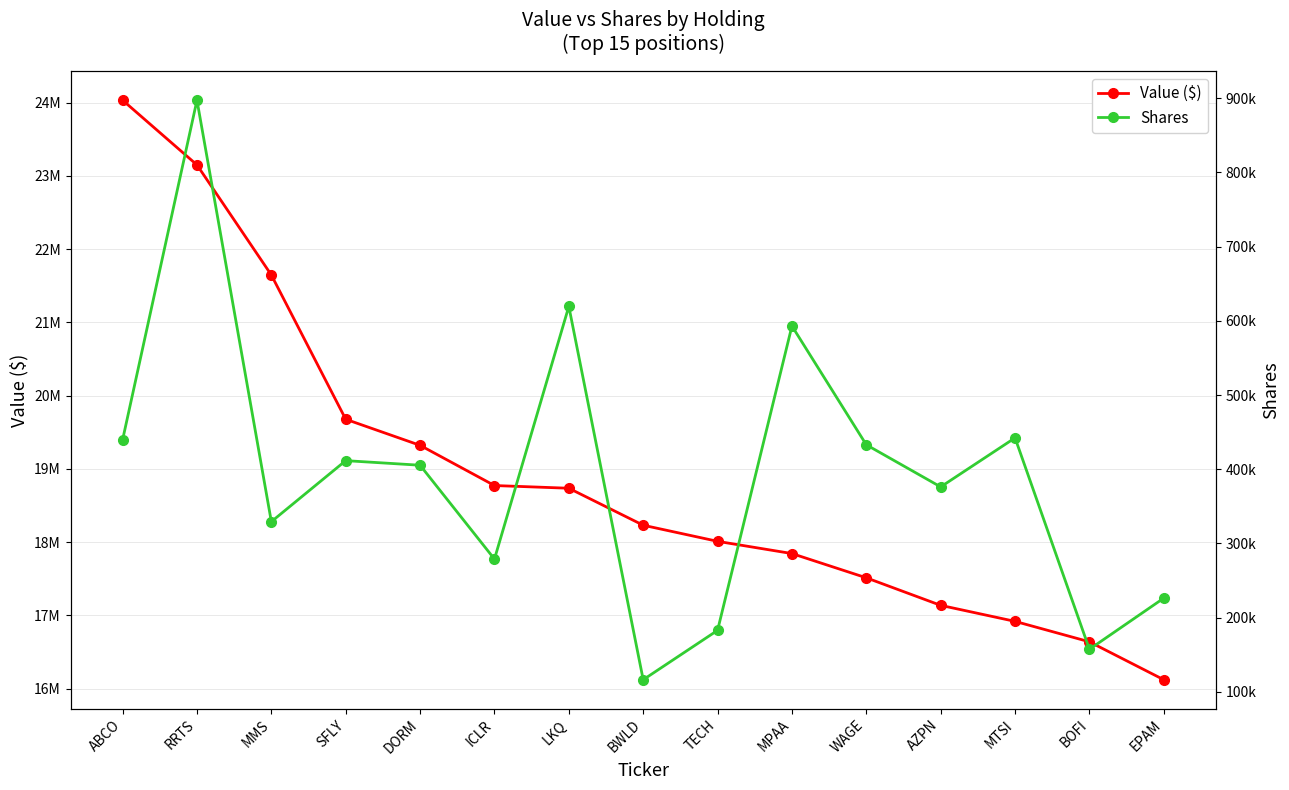

Is the value of Value ($) at WAGE greater than the value of Shares at DORM?

Yes